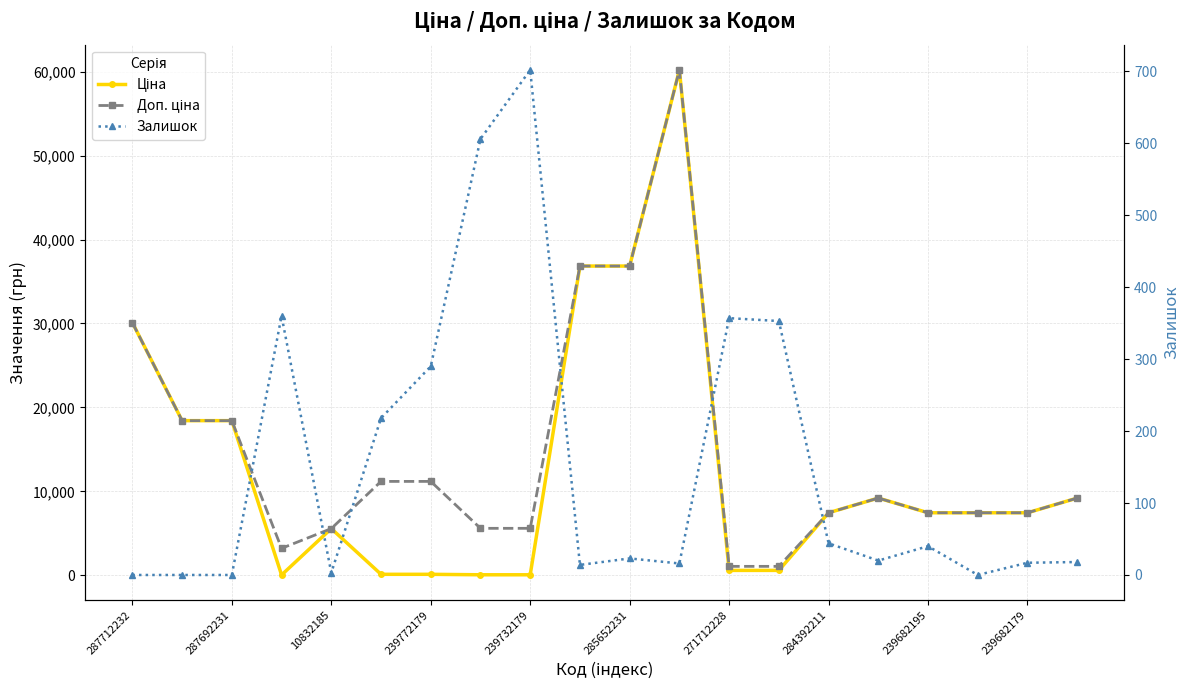

Does the chart have visible grid lines?

Yes